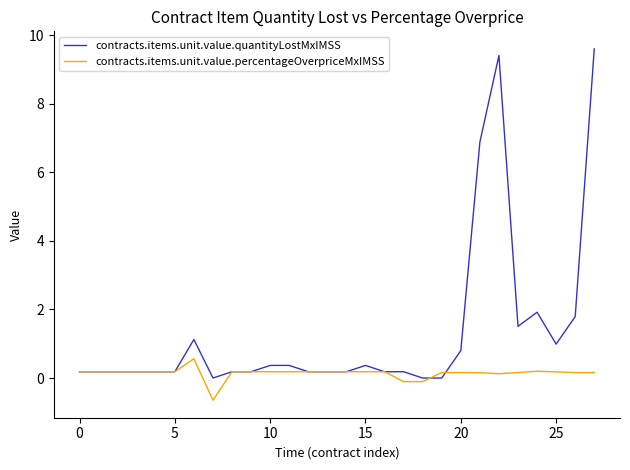

Which series has the largest total across all categories?

contracts.items.unit.value.quantityLostMxIMSS